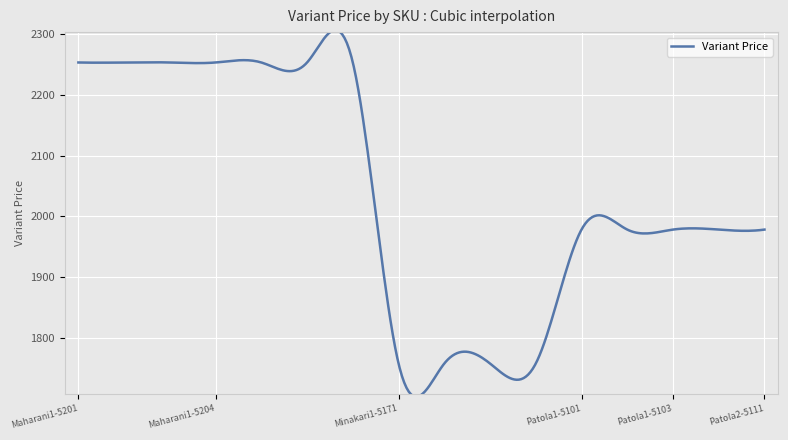

True or false: there are more than 2 points higher than both neighbors.

True